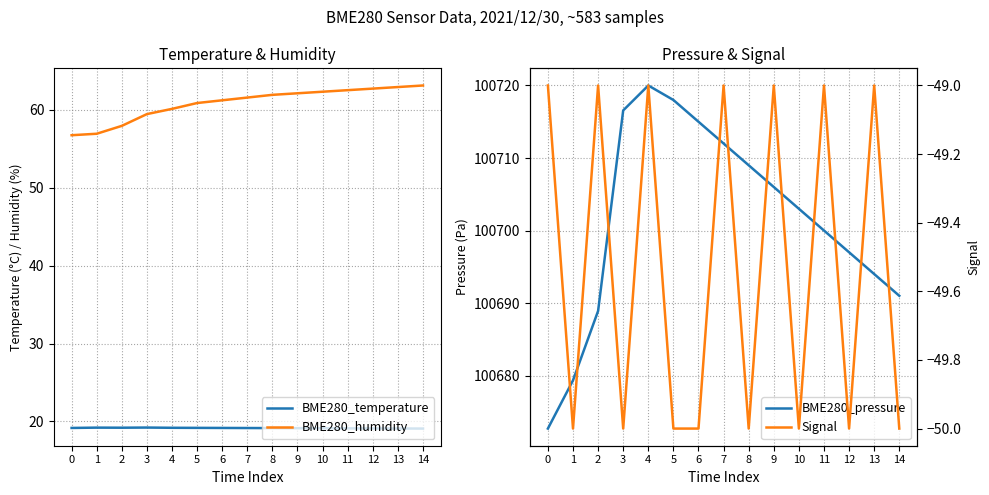

What is the difference between the maximum and minimum values in the BME280_pressure series?

47.3